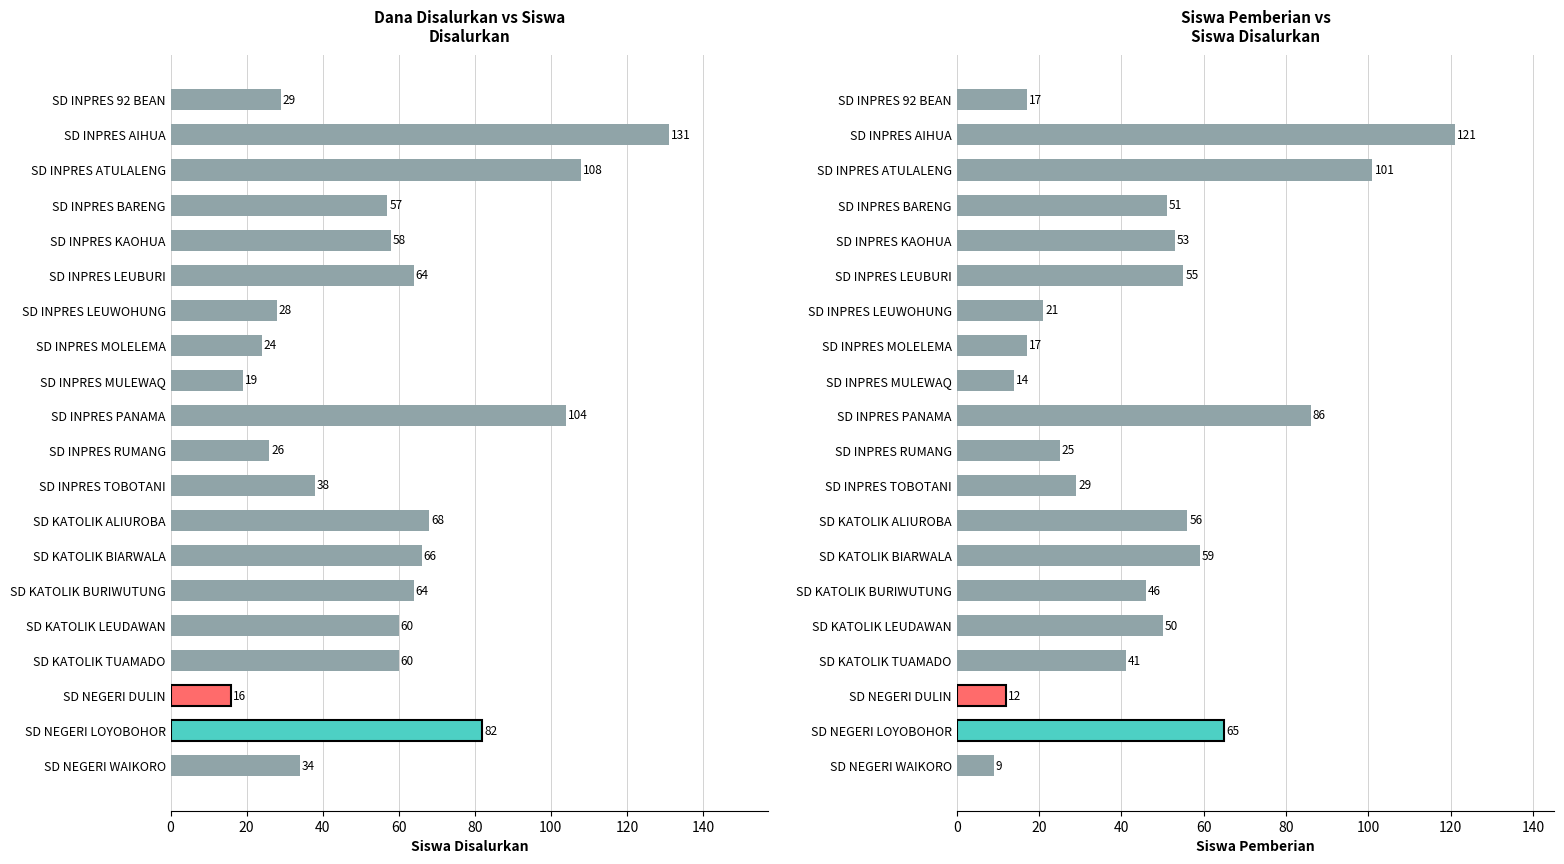

Which has a higher value, SD KATOLIK BIARWALA or SD INPRES ATULALENG?

SD INPRES ATULALENG